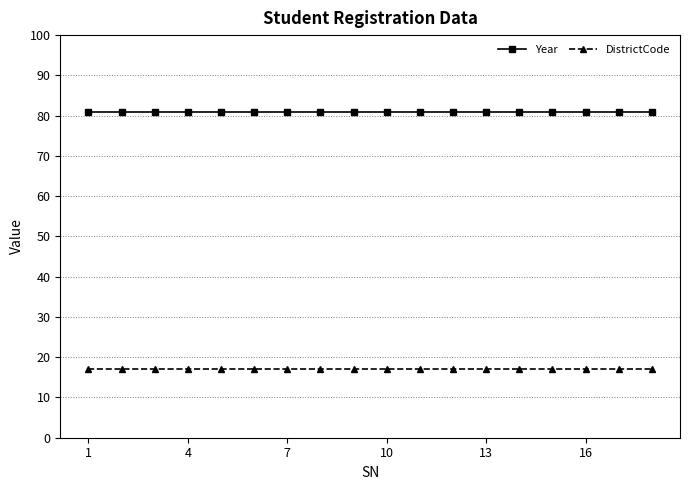

What are all the series names shown in the legend?

Year, DistrictCode